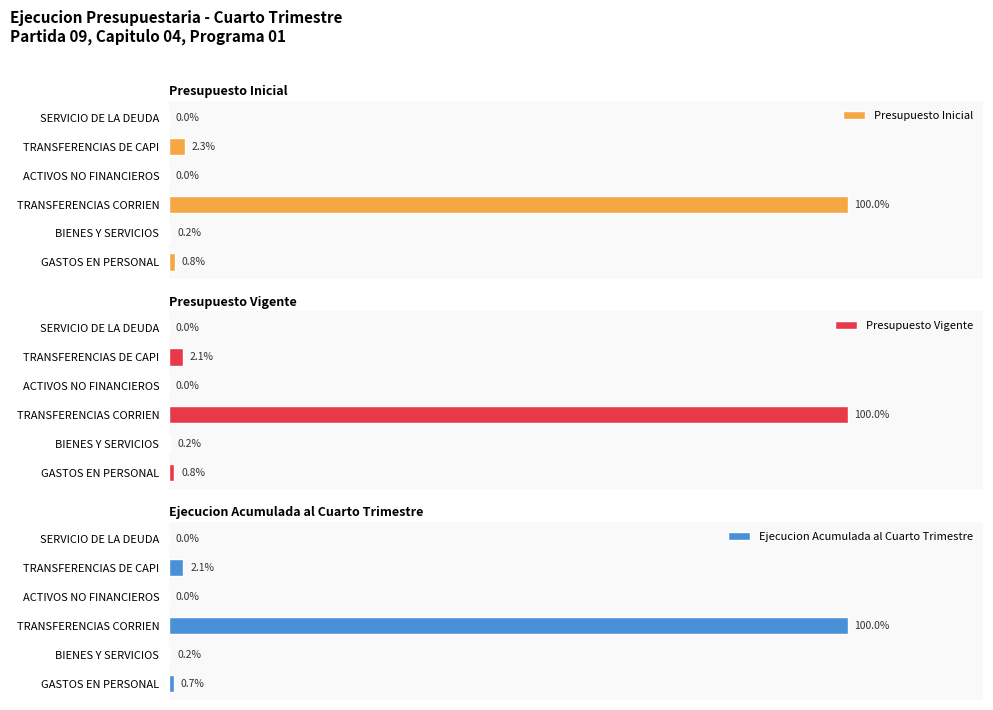

Which category has the highest value in the Ejecucion Acumulada al Cuarto Trimestre series?

TRANSFERENCIAS CORRIEN